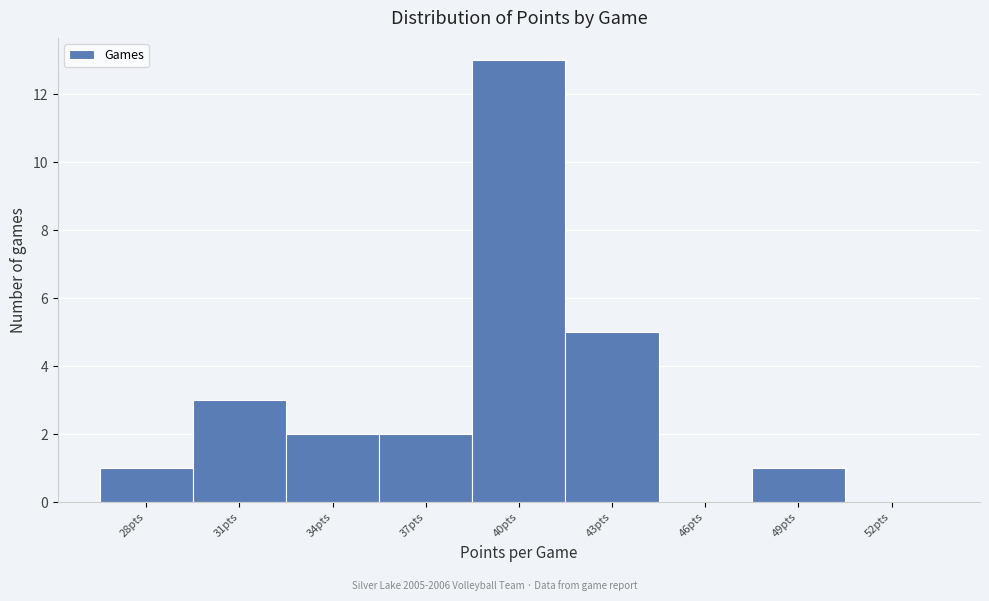

Reading left to right, extract all data points from this chart.

28pts=1	31pts=3	34pts=2	37pts=2	40pts=13	43pts=5	46pts=0	49pts=1	52pts=0